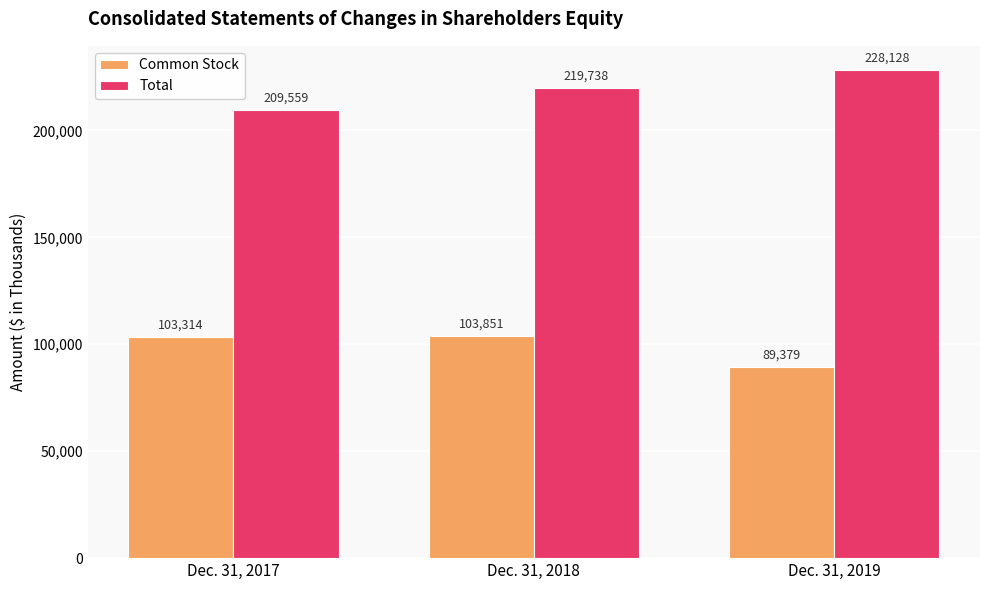

What is the maximum value for Total?

228128